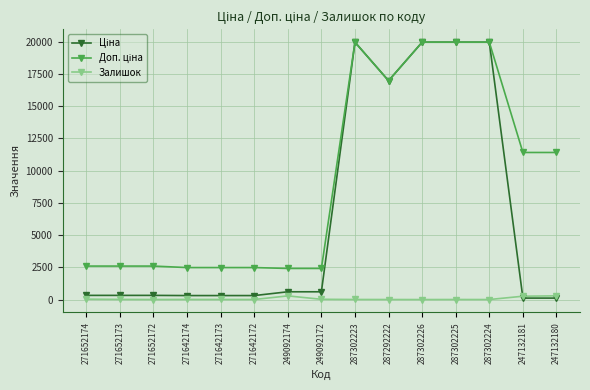

At how many categories does at least one series exceed 17622?

4